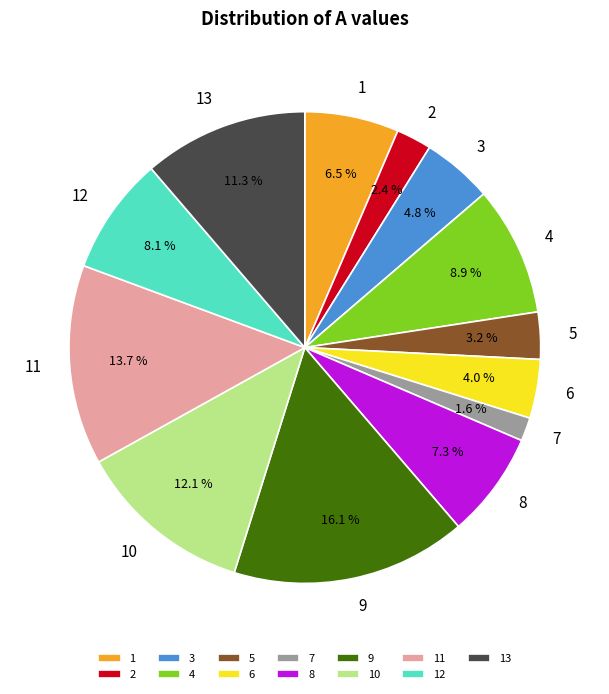

Count the number of slices in the pie.

13